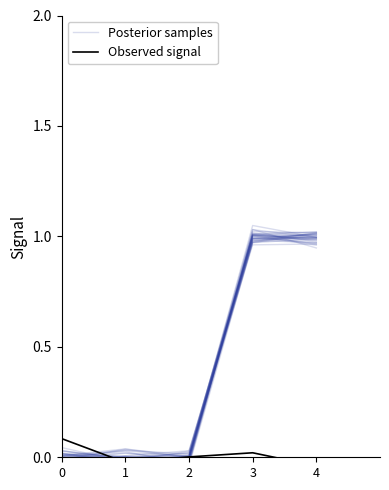

Reading left to right, transcribe all the data shown in this chart.

Posterior samples: 0=0.0	1=-0.0	2=0.0	3=1.0	4=1.0
Observed signal: 0=0.1	1=-0.0	2=0.0	3=0.0	4=-0.0